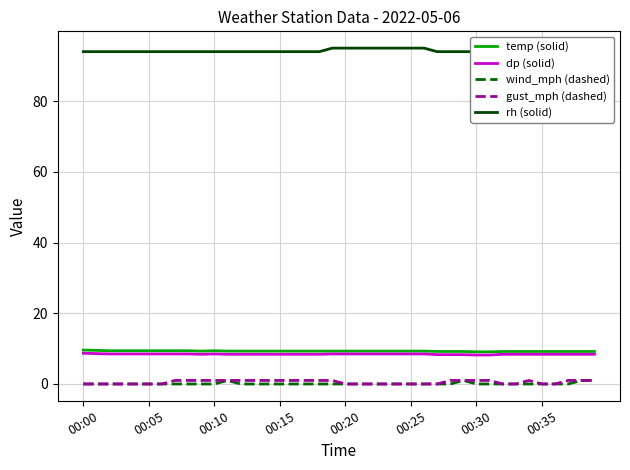

How many lines are shown in the chart?

5